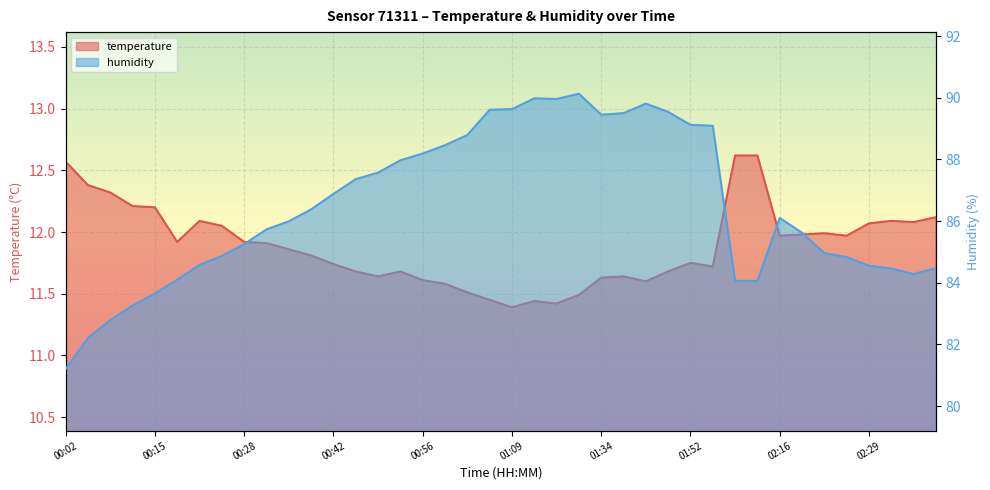

Where is the first local minimum for temperature?

00:18